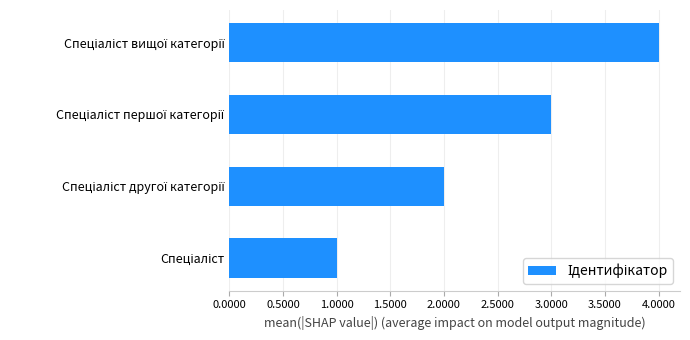

How many data points are less than 3?

2